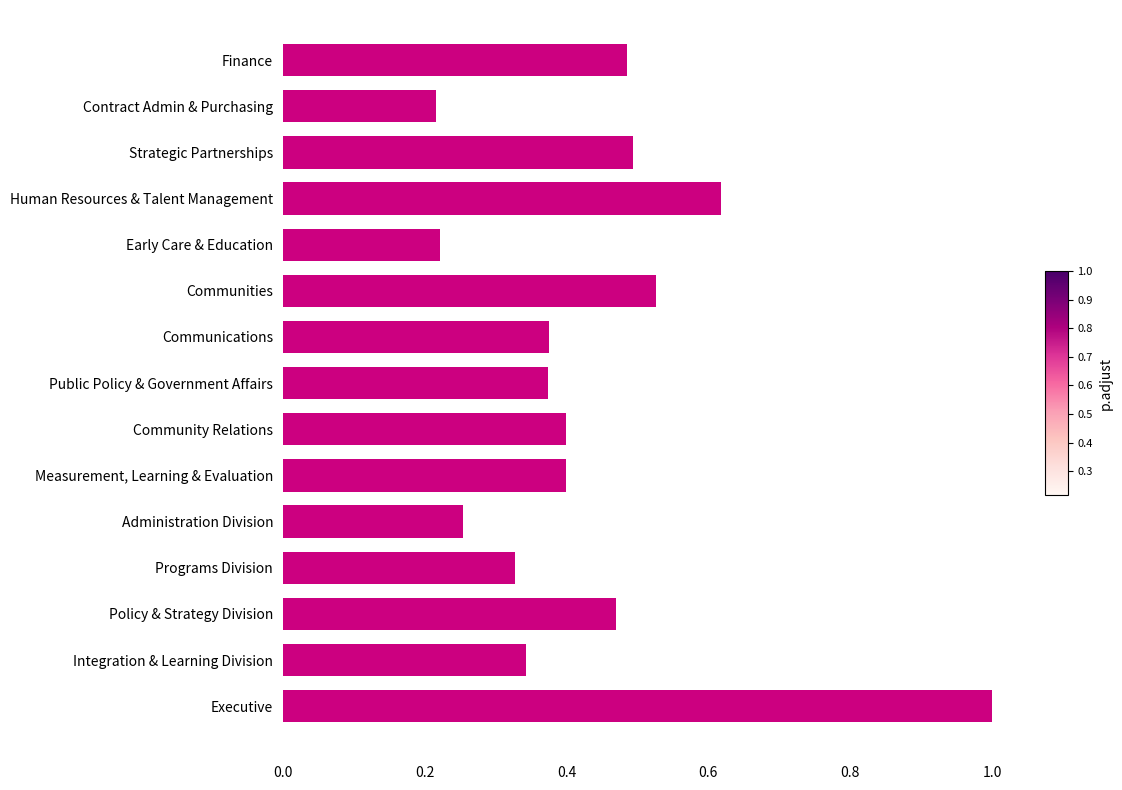

True or false: the data shows 0.2 at Policy & Strategy Division.

False